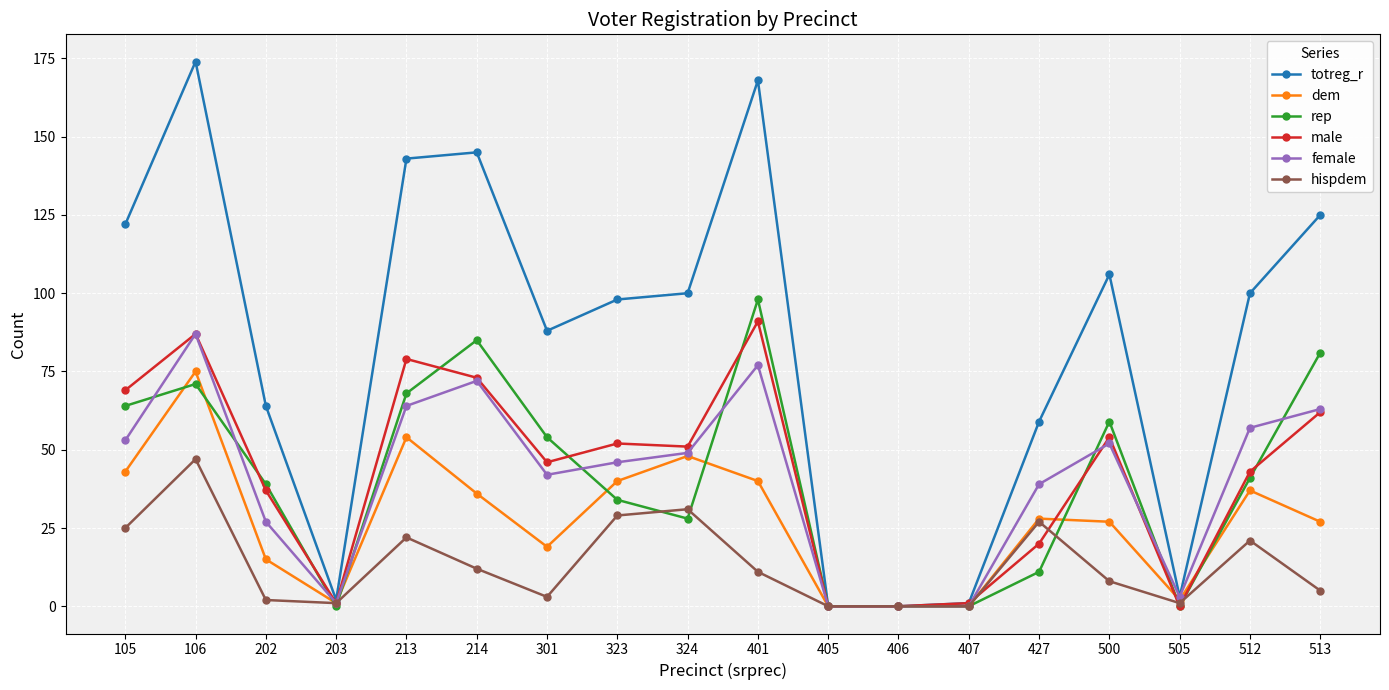

Read the female value at 500.

52